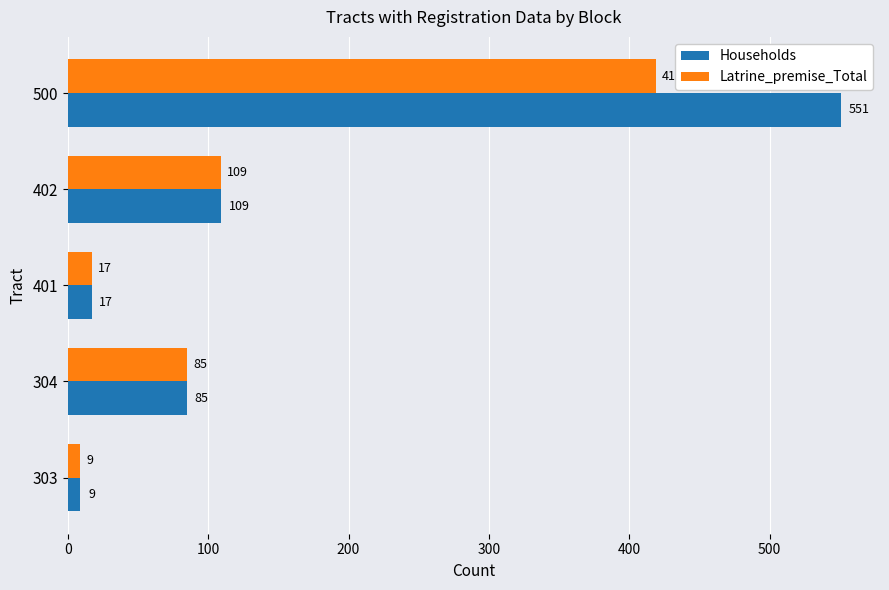

List the labels in order of Latrine_premise_Total value, largest first.

500, 402, 304, 401, 303